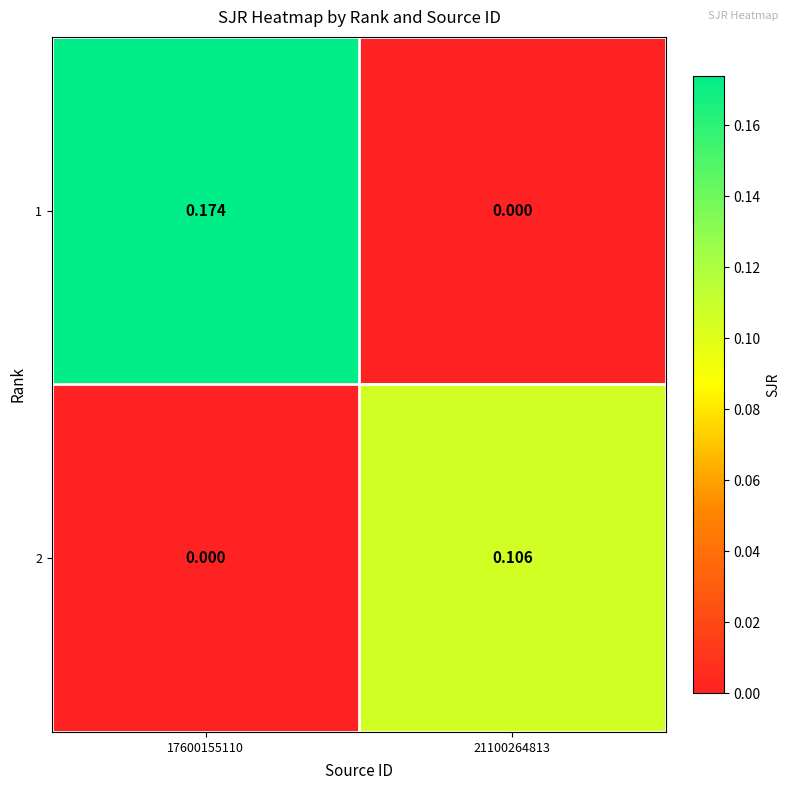

Is the value of 1 at 21100264813 greater than the value of 2 at 21100264813?

No